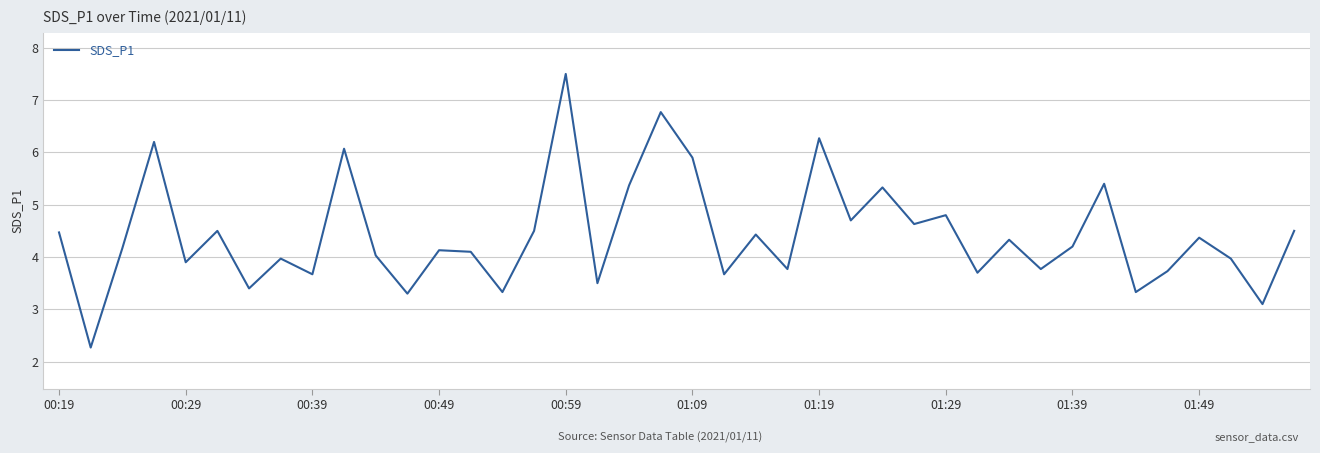

What is the minimum value shown in the chart?

2.3